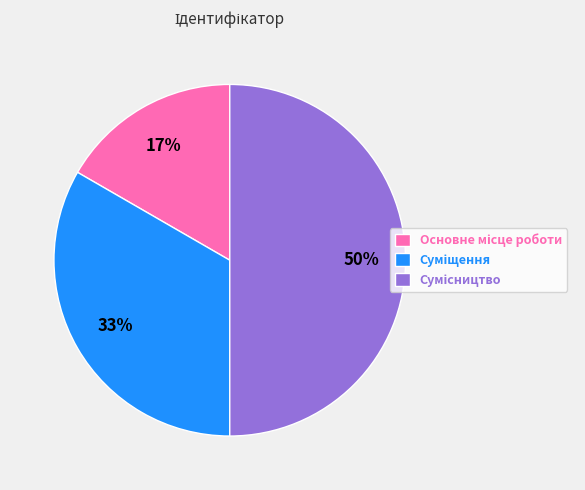

To the nearest percent, what is the difference between the largest and smallest slice percentages?

33%